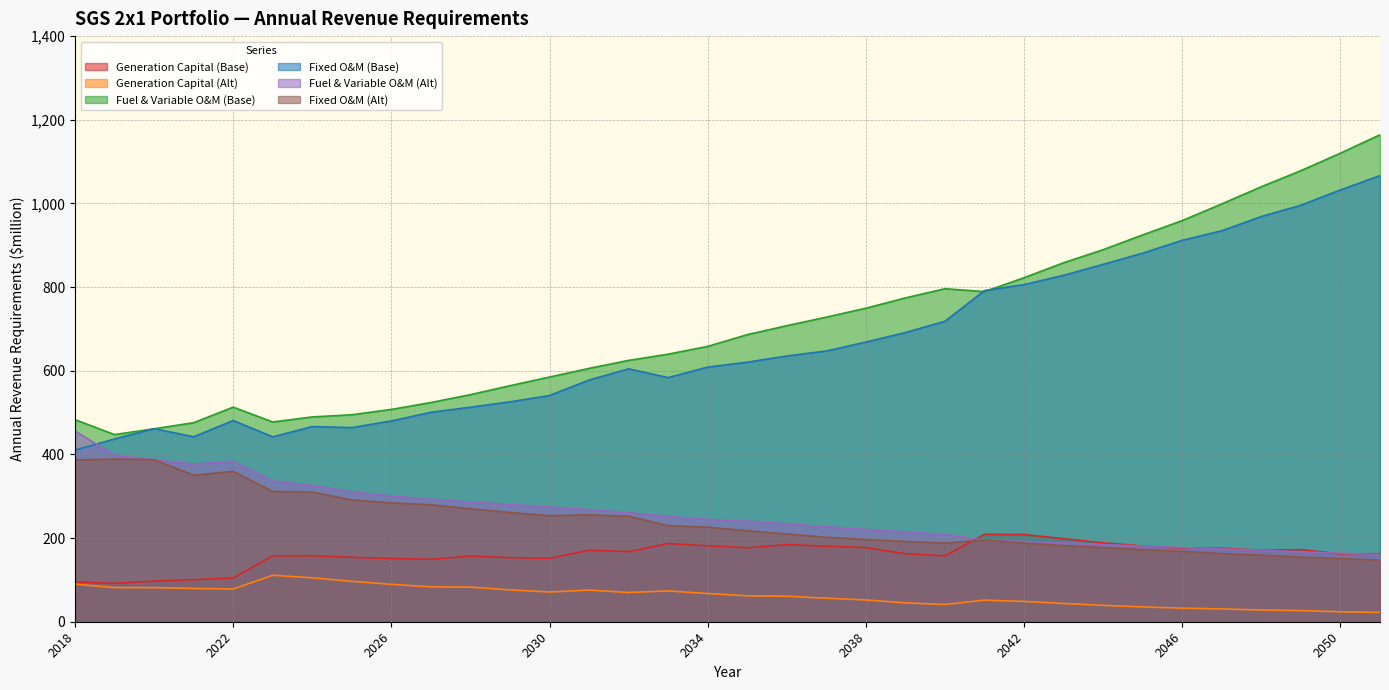

Which series changed the most between 2026 and 2048?

Fuel & Variable O&M (Base)